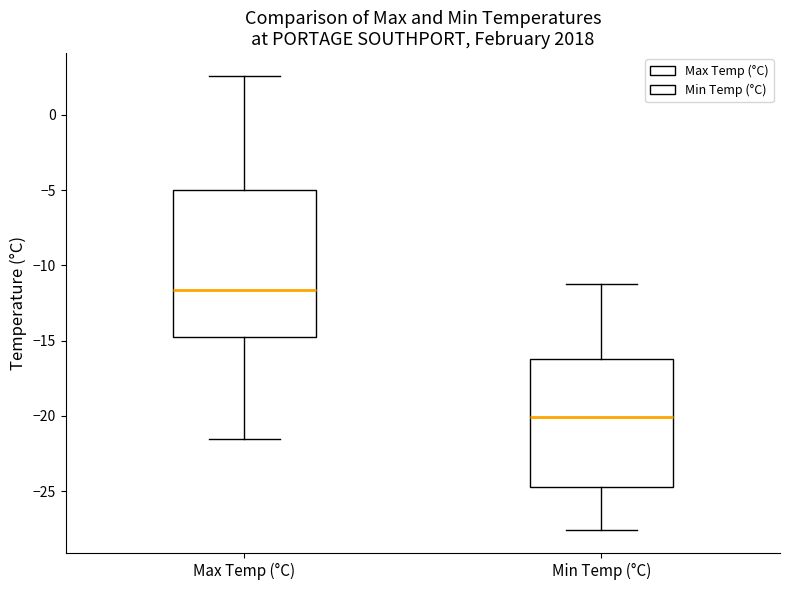

Which box's median line is the highest?

Max Temp (°C)